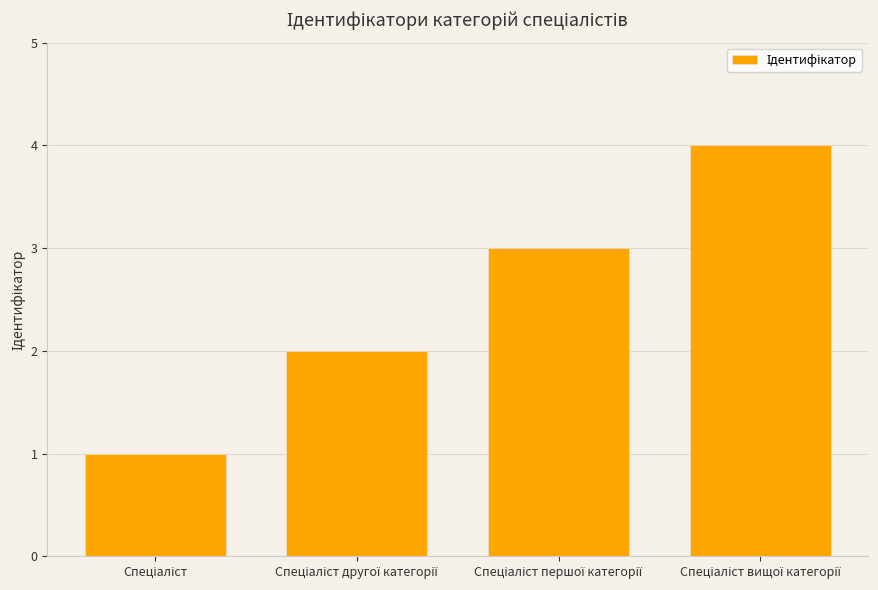

What is the sum of all values?

10